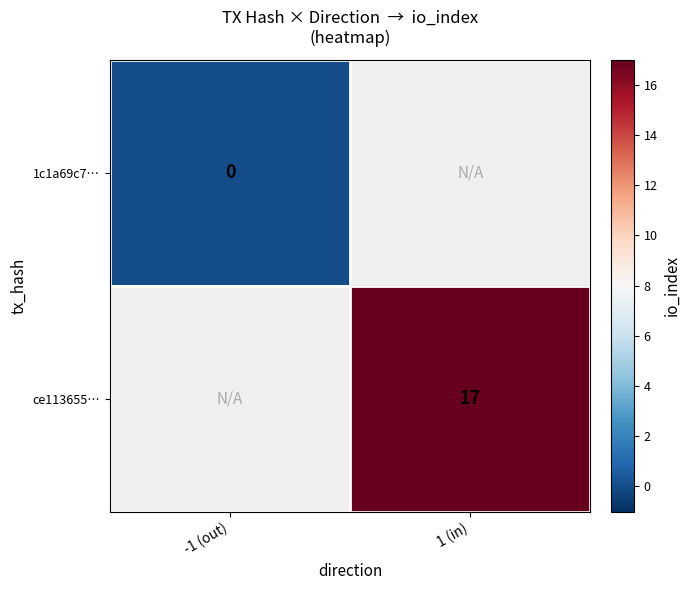

Between -1 (out) and 1 (in), which is larger?

1 (in)